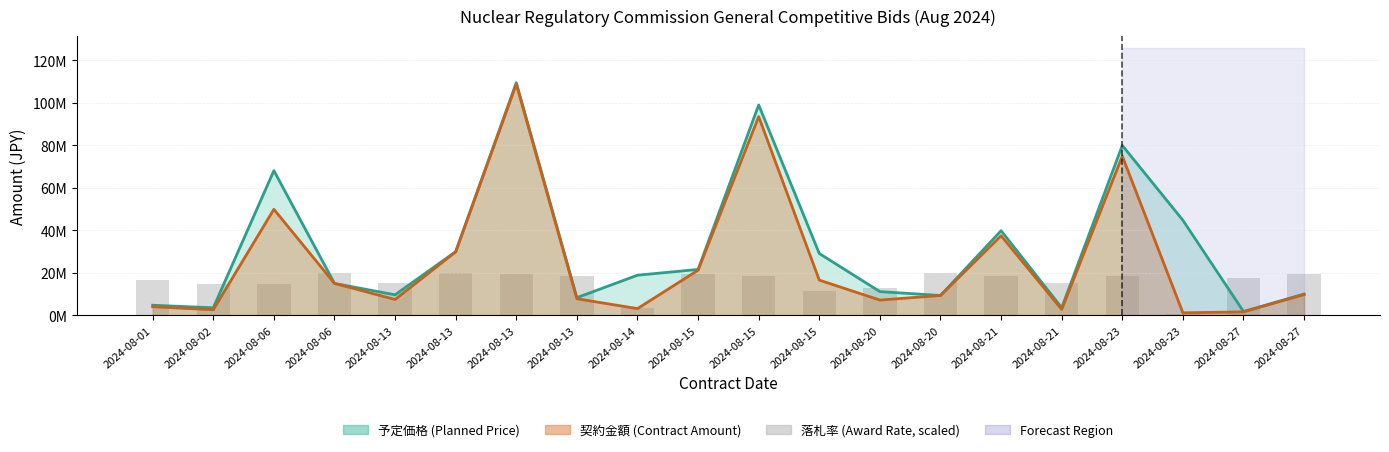

What is the average value?

15608795.4